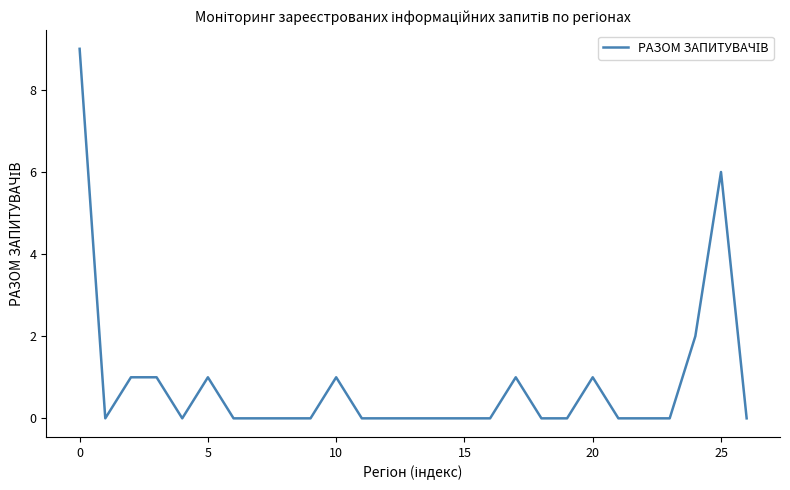

What is the maximum value shown in the chart?

9